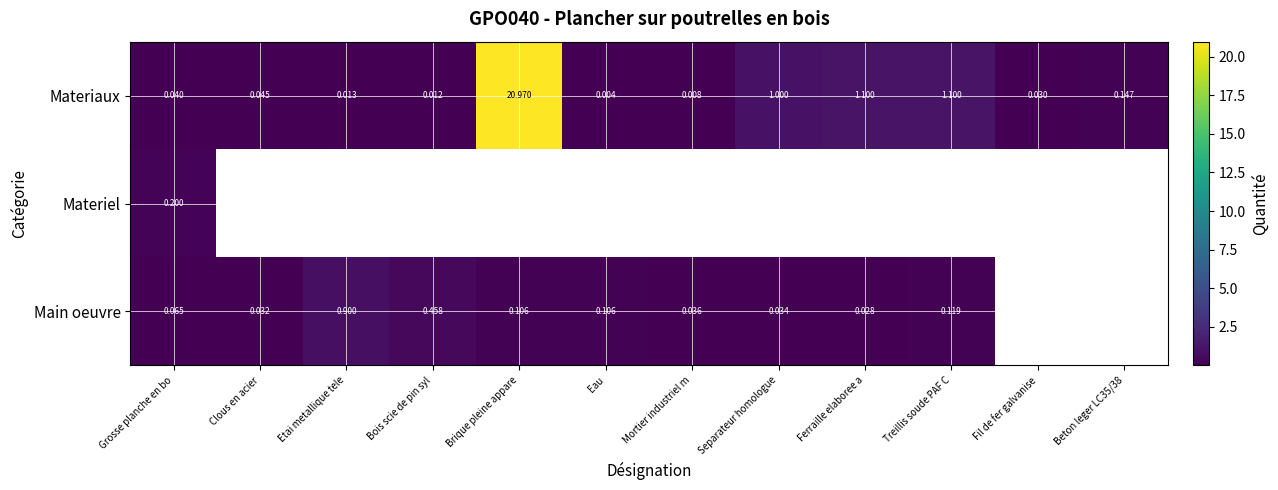

List the series in order of their peak value, lowest first.

Materiel, Main oeuvre, Materiaux